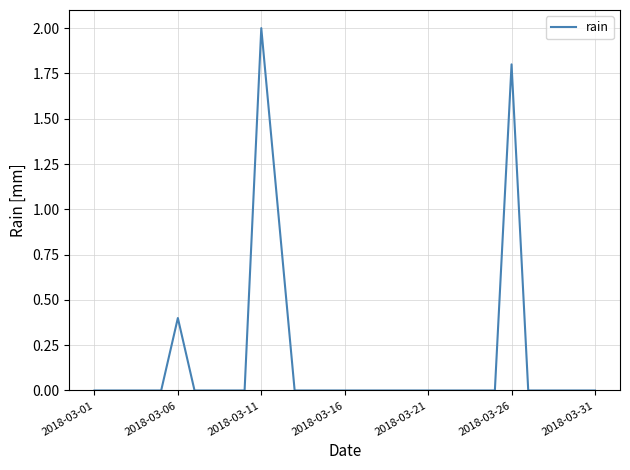

What is the difference between the maximum and minimum values?

2.0